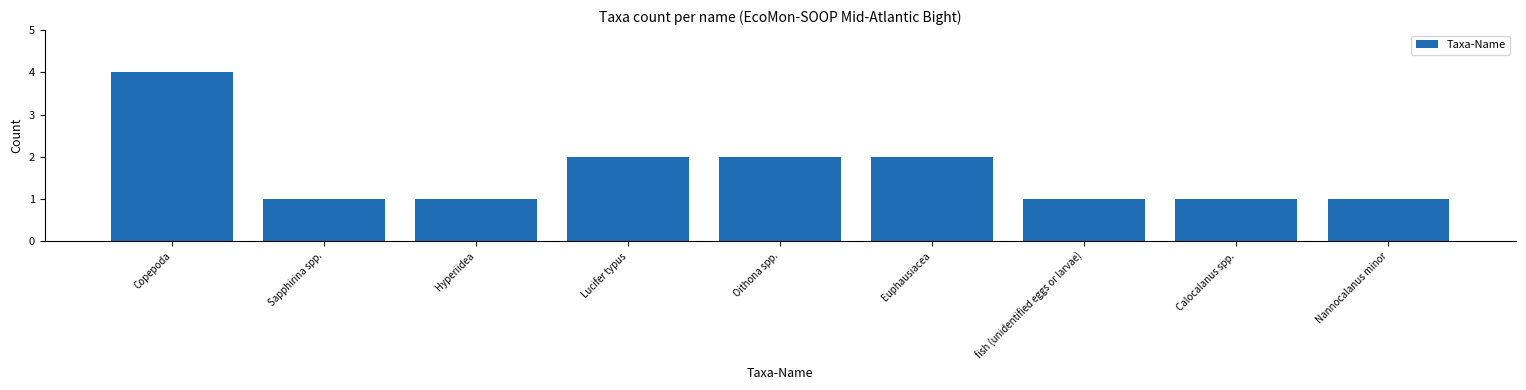

Reading right to left, extract all data points from this chart.

1	1	1	2	2	2	1	1	4